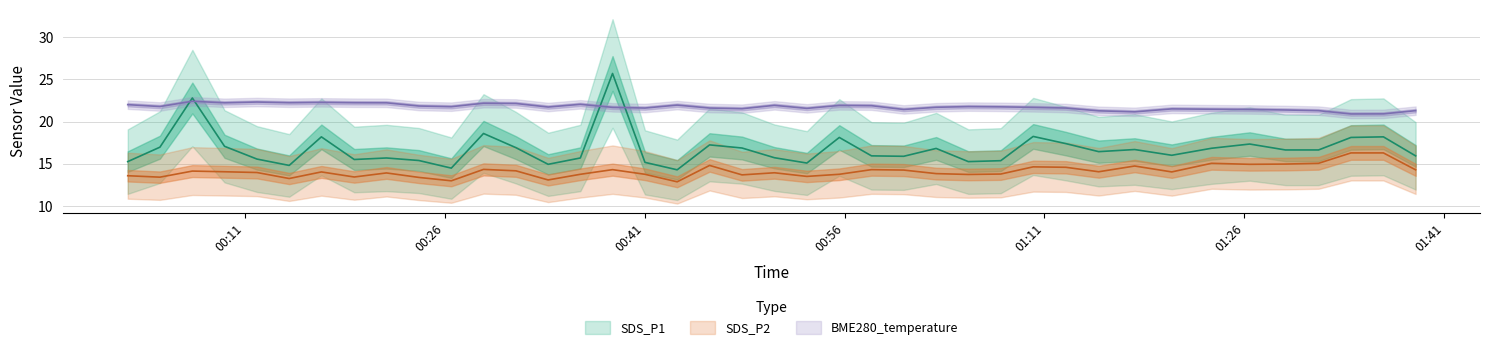

Reading left to right, list all the values displayed in this chart.

SDS_P1: 2023/09/11 00:02:12=15.3	2023/09/11 00:04:37=17.0	2023/09/11 00:07:03=22.8	2023/09/11 00:09:28=17.1	2023/09/11 00:11:54=15.6	2023/09/11 00:14:19=14.8	2023/09/11 00:16:44=18.2	2023/09/11 00:19:12=15.5	2023/09/11 00:21:37=15.7	2023/09/11 00:24:03=15.4	2023/09/11 00:26:29=14.5	2023/09/11 00:28:54=18.6	2023/09/11 00:31:20=16.9	2023/09/11 00:33:45=14.9	2023/09/11 00:36:10=15.7	2023/09/11 00:38:35=25.7	2023/09/11 00:41:01=15.2	2023/09/11 00:43:26=14.3	2023/09/11 00:45:52=17.2	2023/09/11 00:48:18=16.9	2023/09/11 00:50:44=15.7	2023/09/11 00:53:10=15.1	2023/09/11 00:55:36=18.1	2023/09/11 00:58:01=15.9	2023/09/11 01:00:26=15.9	2023/09/11 01:02:52=16.8	2023/09/11 01:05:17=15.3	2023/09/11 01:07:43=15.4	2023/09/11 01:10:09=18.2	2023/09/11 01:12:36=17.4	2023/09/11 01:15:04=16.4	2023/09/11 01:17:46=16.7	2023/09/11 01:20:33=16.0	2023/09/11 01:23:32=16.9	2023/09/11 01:26:24=17.4	2023/09/11 01:29:05=16.6	2023/09/11 01:31:34=16.6	2023/09/11 01:34:00=18.1	2023/09/11 01:36:26=18.2	2023/09/11 01:38:51=15.9
SDS_P2: 2023/09/11 00:02:12=13.6	2023/09/11 00:04:37=13.4	2023/09/11 00:07:03=14.2	2023/09/11 00:09:28=14.1	2023/09/11 00:11:54=14.0	2023/09/11 00:14:19=13.3	2023/09/11 00:16:44=14.1	2023/09/11 00:19:12=13.4	2023/09/11 00:21:37=13.9	2023/09/11 00:24:03=13.4	2023/09/11 00:26:29=13.0	2023/09/11 00:28:54=14.3	2023/09/11 00:31:20=14.2	2023/09/11 00:33:45=13.1	2023/09/11 00:36:10=13.8	2023/09/11 00:38:35=14.3	2023/09/11 00:41:01=13.8	2023/09/11 00:43:26=12.9	2023/09/11 00:45:52=14.8	2023/09/11 00:48:18=13.7	2023/09/11 00:50:44=13.9	2023/09/11 00:53:10=13.5	2023/09/11 00:55:36=13.8	2023/09/11 00:58:01=14.3	2023/09/11 01:00:26=14.3	2023/09/11 01:02:52=13.8	2023/09/11 01:05:17=13.8	2023/09/11 01:07:43=13.8	2023/09/11 01:10:09=14.7	2023/09/11 01:12:36=14.6	2023/09/11 01:15:04=14.1	2023/09/11 01:17:46=14.8	2023/09/11 01:20:33=14.1	2023/09/11 01:23:32=15.1	2023/09/11 01:26:24=14.9	2023/09/11 01:29:05=15.0	2023/09/11 01:31:34=15.1	2023/09/11 01:34:00=16.3	2023/09/11 01:36:26=16.3	2023/09/11 01:38:51=14.3
BME280_temperature: 2023/09/11 00:02:12=22.0	2023/09/11 00:04:37=21.8	2023/09/11 00:07:03=22.4	2023/09/11 00:09:28=22.2	2023/09/11 00:11:54=22.3	2023/09/11 00:14:19=22.2	2023/09/11 00:16:44=22.3	2023/09/11 00:19:12=22.2	2023/09/11 00:21:37=22.2	2023/09/11 00:24:03=21.9	2023/09/11 00:26:29=21.8	2023/09/11 00:28:54=22.2	2023/09/11 00:31:20=22.1	2023/09/11 00:33:45=21.7	2023/09/11 00:36:10=22.1	2023/09/11 00:38:35=21.7	2023/09/11 00:41:01=21.6	2023/09/11 00:43:26=22.0	2023/09/11 00:45:52=21.6	2023/09/11 00:48:18=21.5	2023/09/11 00:50:44=21.9	2023/09/11 00:53:10=21.6	2023/09/11 00:55:36=21.9	2023/09/11 00:58:01=21.9	2023/09/11 01:00:26=21.4	2023/09/11 01:02:52=21.7	2023/09/11 01:05:17=21.8	2023/09/11 01:07:43=21.8	2023/09/11 01:10:09=21.7	2023/09/11 01:12:36=21.6	2023/09/11 01:15:04=21.3	2023/09/11 01:17:46=21.2	2023/09/11 01:20:33=21.5	2023/09/11 01:23:32=21.5	2023/09/11 01:26:24=21.4	2023/09/11 01:29:05=21.4	2023/09/11 01:31:34=21.3	2023/09/11 01:34:00=20.9	2023/09/11 01:36:26=20.9	2023/09/11 01:38:51=21.3